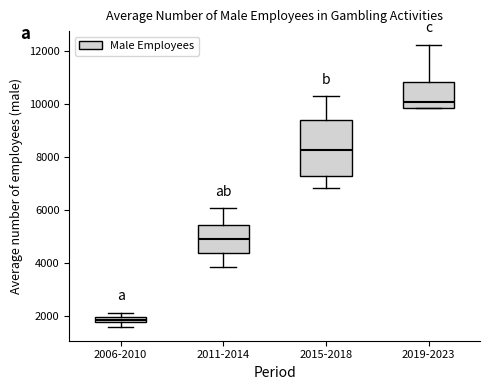

Which box has the lowest median line?

2006-2010